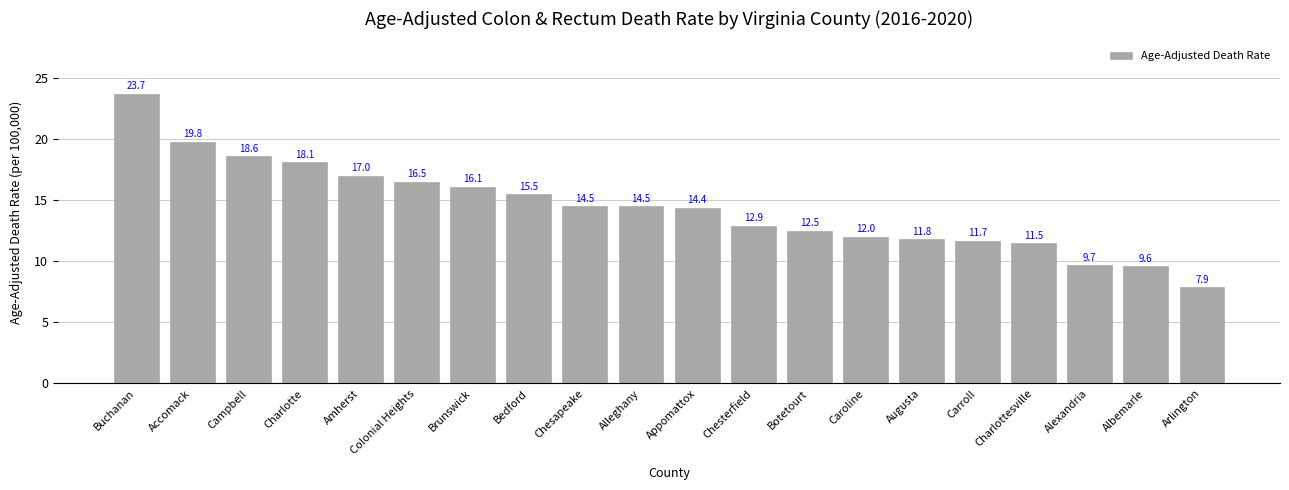

What is the sum of all values?

288.3